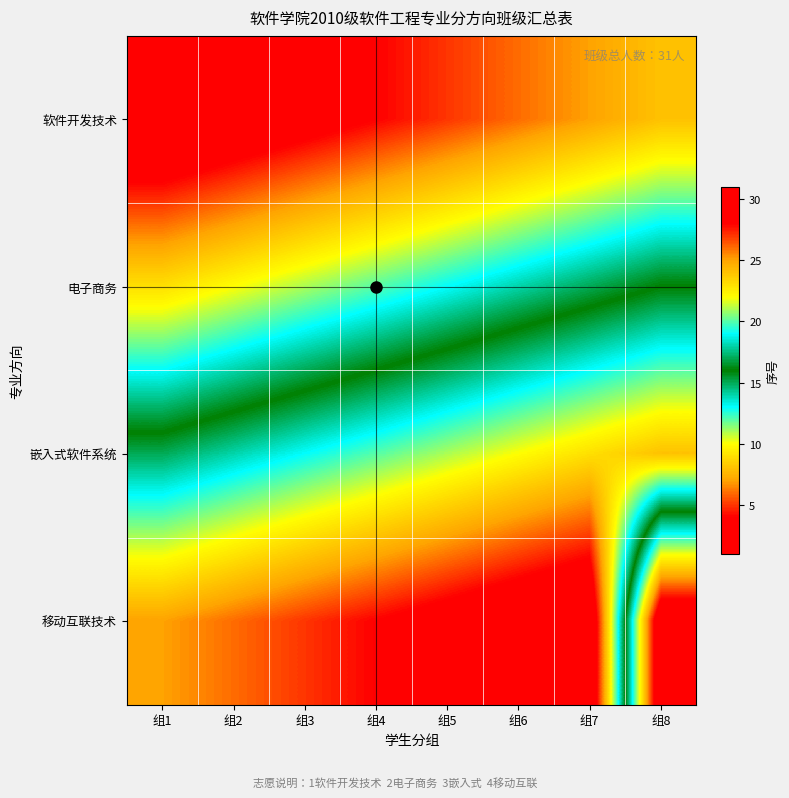

Which label corresponds to the smallest value in the chart?

组1